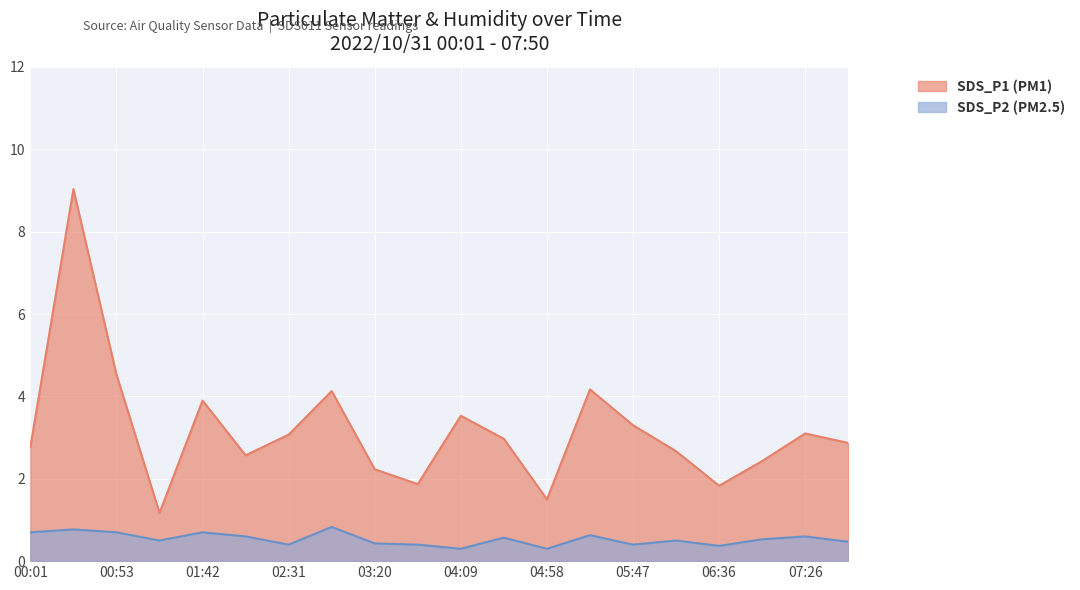

At which category does the chart reach its minimum across all series?

04:09